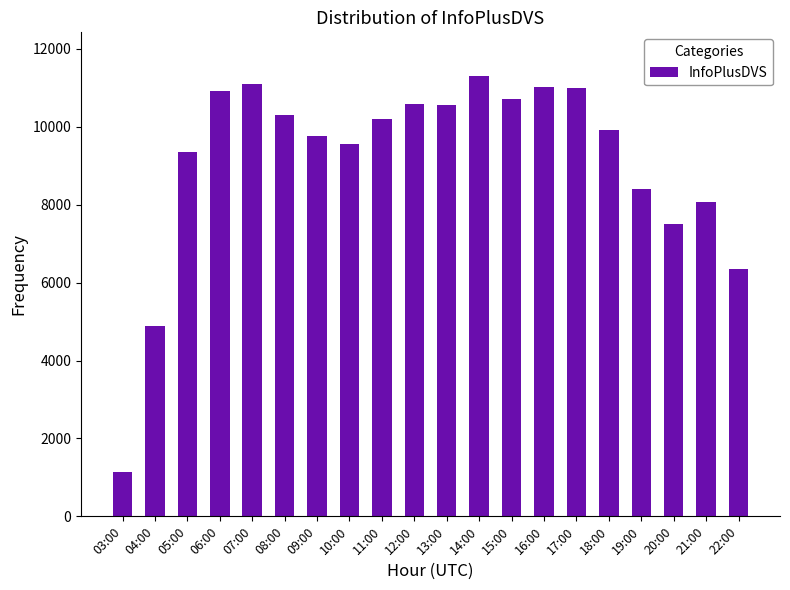

The value at 21:00 is 3054. True or false?

False